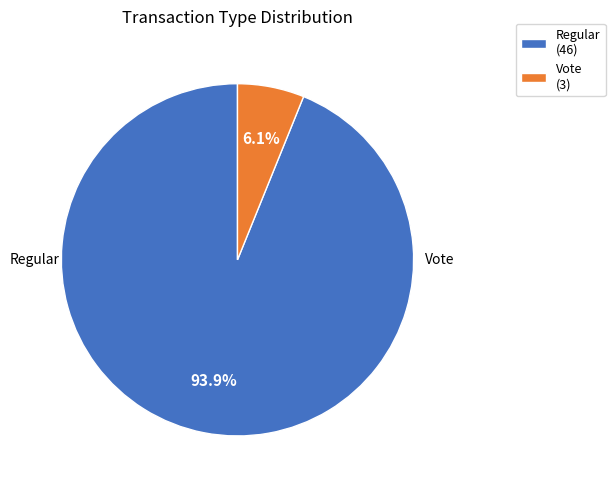

Is Vote the majority of the pie?

No